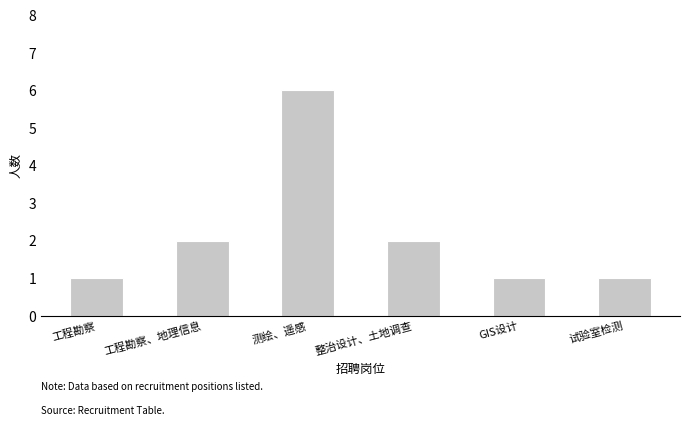

What is the value of the 6th bar from the left?

1